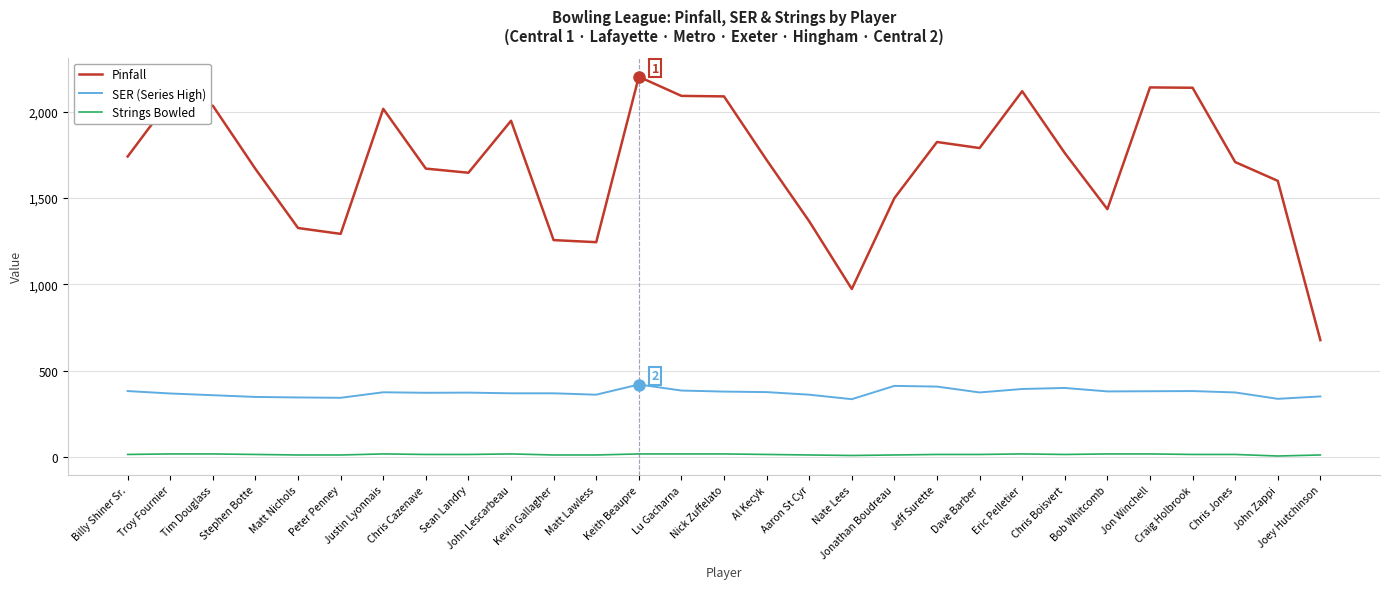

Which series has the widest spread of values?

Pinfall